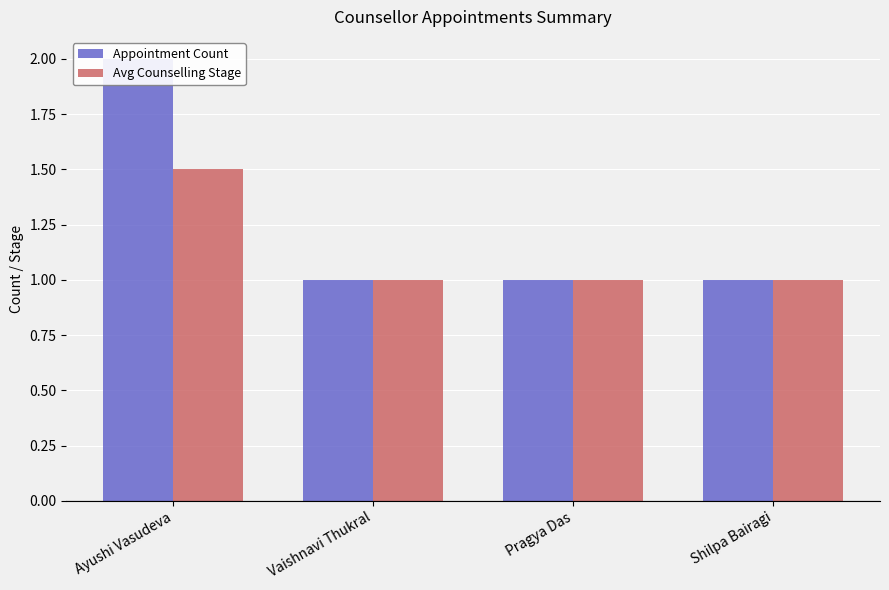

Count the number of data series in this chart.

2